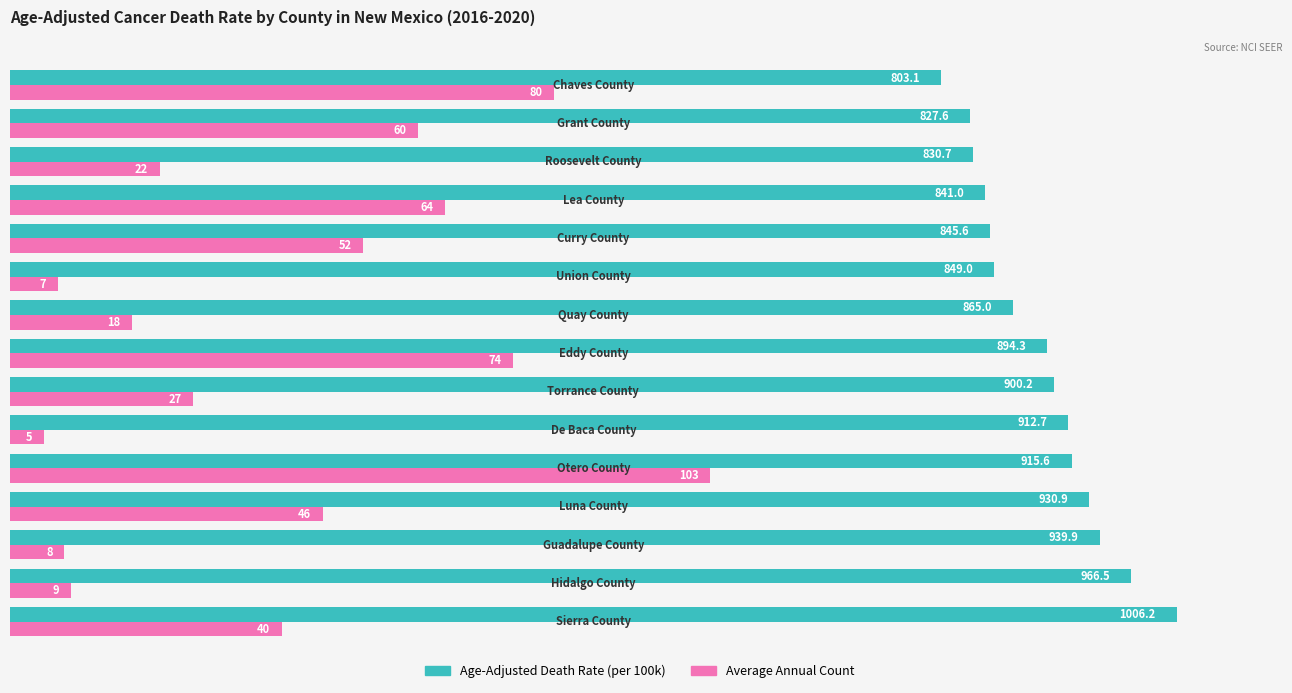

What is the maximum value shown in the chart?

1006.2